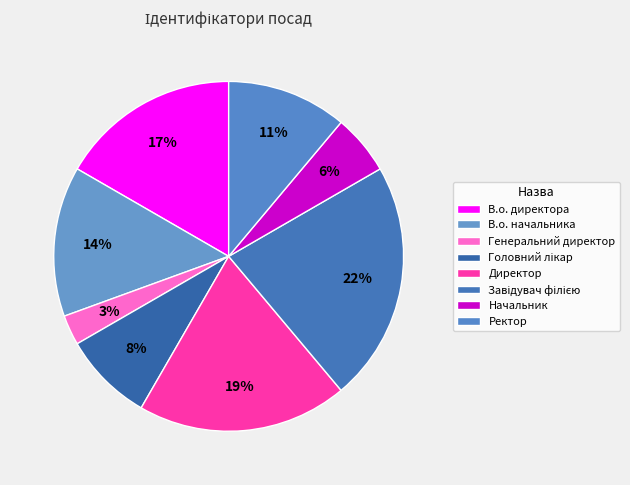

What is the ratio of the value at Директор to the value at Головний лікар?

2.3